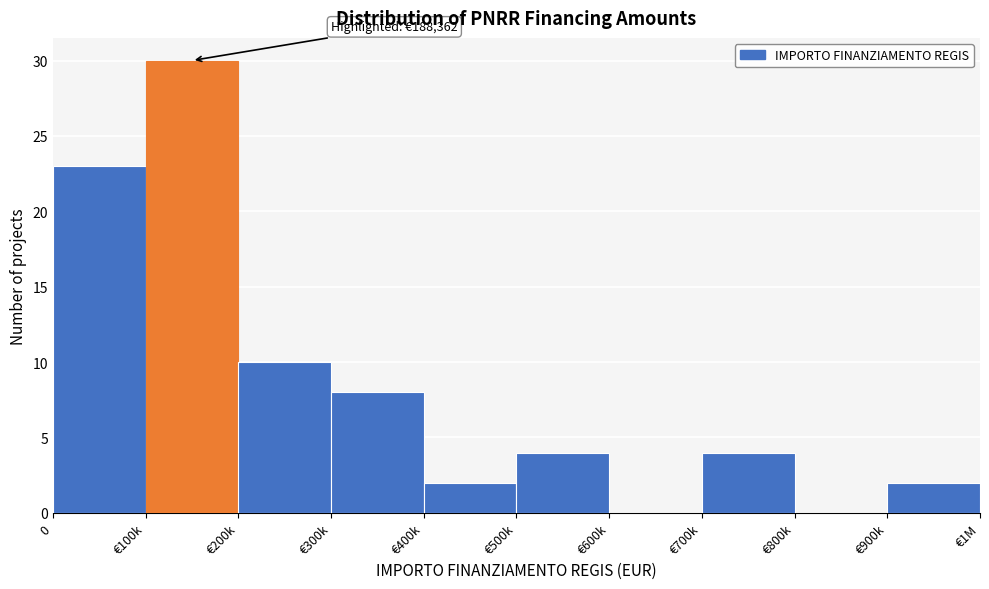

Reading left to right, extract all data points from this chart.

0=23	€100k=30	€200k=10	€300k=8	€400k=2	€500k=4	€600k=0	€700k=4	€800k=0	€900k=2